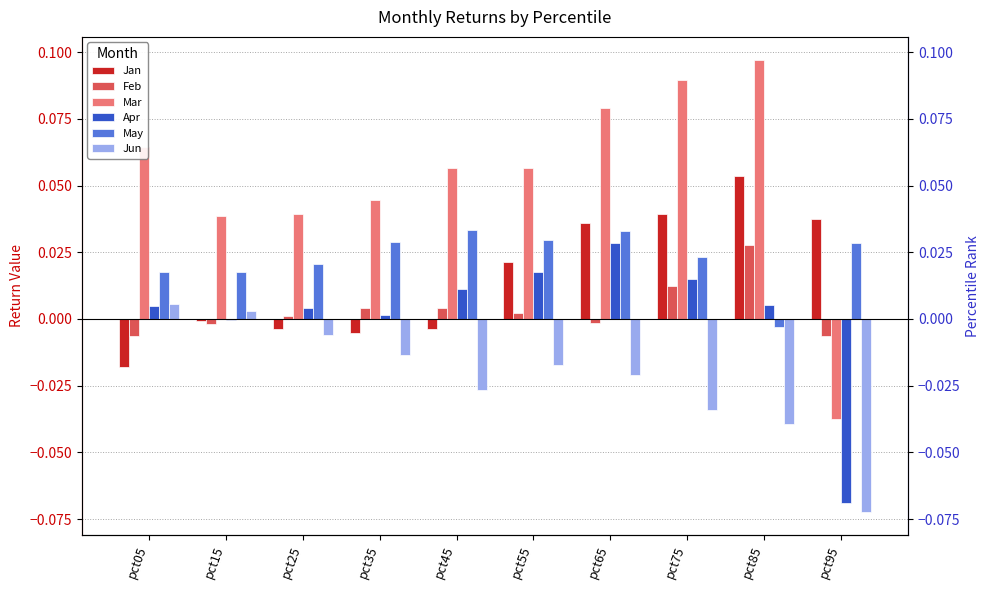

Is it true that Feb equals -0.0 at pct65?

True